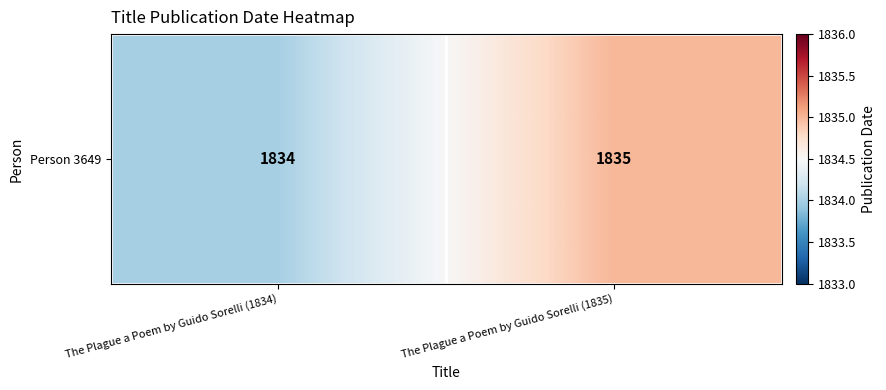

What is the difference between the maximum and minimum values?

1